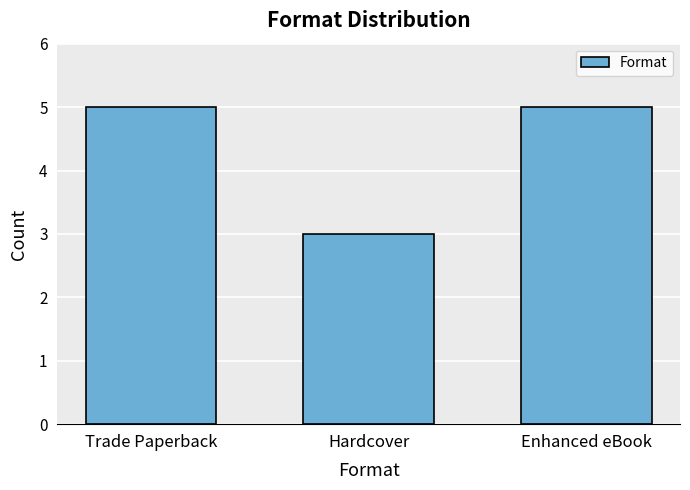

Read the value at Hardcover.

3